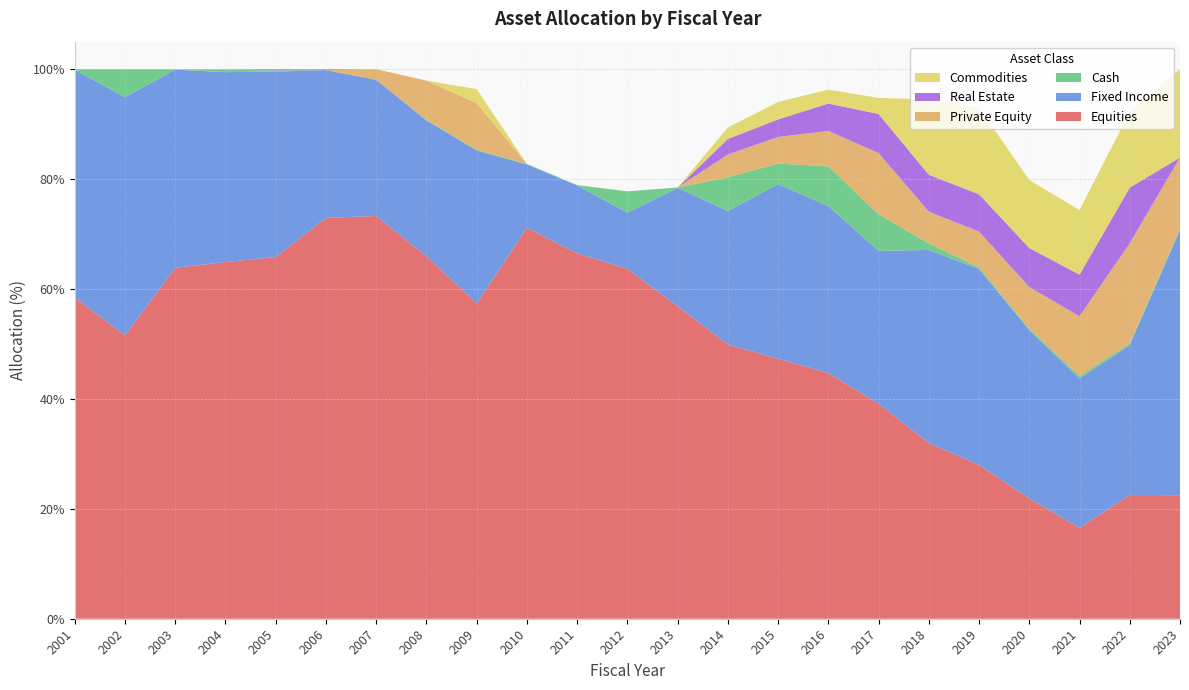

Reading left to right, transcribe all the data shown in this chart.

Equities: 2001=58.4	2002=51.6	2003=63.9	2004=64.9	2005=65.8	2006=72.9	2007=73.3	2008=66.0	2009=57.4	2010=71.1	2011=66.5	2012=63.7	2013=56.9	2014=49.9	2015=47.3	2016=44.7	2017=39.1	2018=32.0	2019=28.0	2020=21.9	2021=16.5	2022=22.5	2023=22.5
Fixed Income: 2001=41.4	2002=43.3	2003=36.1	2004=34.5	2005=33.8	2006=26.9	2007=24.8	2008=24.7	2009=27.8	2010=11.5	2011=12.4	2012=10.2	2013=21.6	2014=24.3	2015=31.8	2016=30.4	2017=27.8	2018=35.1	2019=35.6	2020=30.6	2021=27.2	2022=27.3	2023=48.3
Cash: 2001=0.1	2002=5.1	2003=0.1	2004=0.6	2005=0.2	2006=0.0	2007=0.0	2008=0.1	2009=0.1	2010=0.1	2011=0.1	2012=3.9	2013=0.1	2014=6.1	2015=3.7	2016=7.2	2017=6.7	2018=1.2	2019=0.3	2020=0.2	2021=0.4	2022=0.3	2023=0.2
Private Equity: 2001=0.0	2002=0.0	2003=0.0	2004=0.0	2005=0.0	2006=0.0	2007=1.9	2008=7.1	2009=8.5	2010=0.0	2011=0.0	2012=0.0	2013=0.0	2014=4.2	2015=4.8	2016=6.4	2017=11.1	2018=5.7	2019=6.5	2020=7.6	2021=10.9	2022=18.2	2023=12.9
Real Estate: 2001=0.0	2002=0.0	2003=0.0	2004=0.0	2005=0.2	2006=0.2	2007=0.0	2008=0.0	2009=0.0	2010=0.0	2011=0.0	2012=0.0	2013=0.0	2014=2.8	2015=3.2	2016=5.0	2017=7.1	2018=6.7	2019=6.8	2020=7.1	2021=7.6	2022=10.1	2023=0.0
Commodities: 2001=0.0	2002=0.0	2003=0.0	2004=0.0	2005=0.0	2006=0.0	2007=0.0	2008=0.0	2009=2.5	2010=0.0	2011=0.0	2012=0.0	2013=0.0	2014=2.1	2015=3.2	2016=2.5	2017=2.9	2018=13.7	2019=15.8	2020=12.4	2021=11.7	2022=13.8	2023=16.1